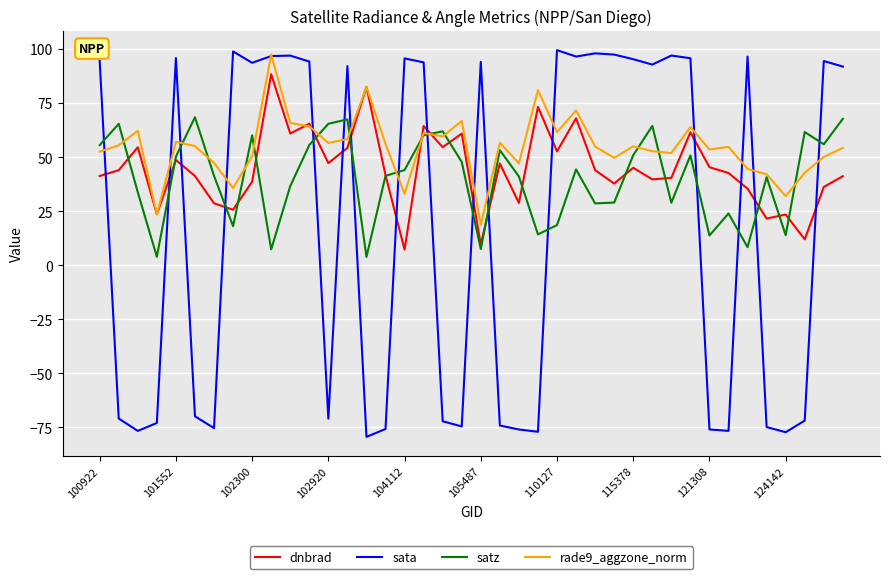

What is the lowest value of the sata series?

-79.4